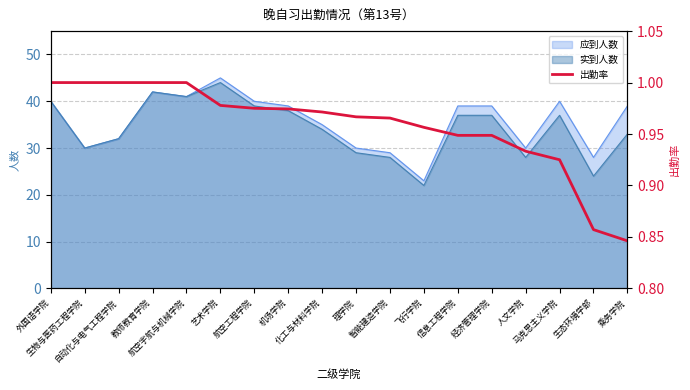

The chart shows a value of 0.9 at 生态环境学部. True or false?

True